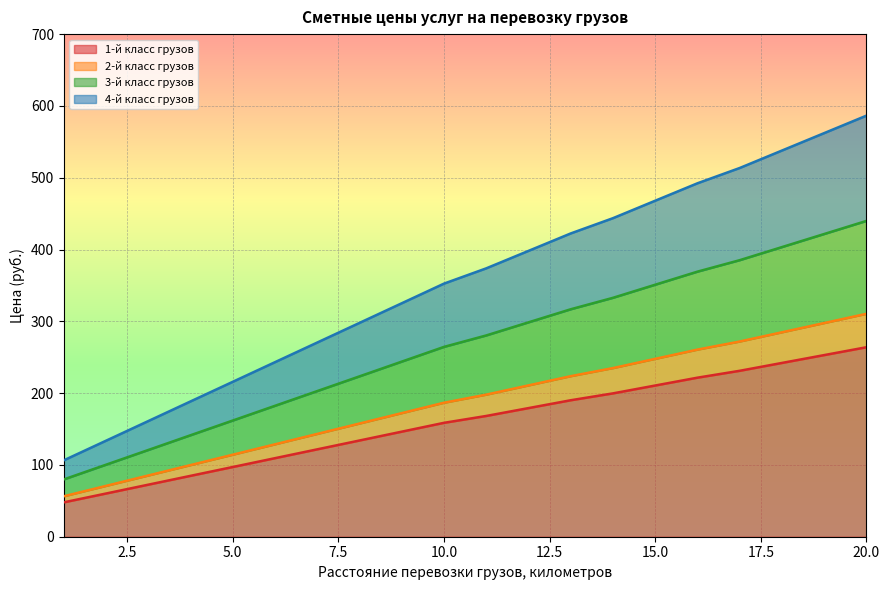

What is the minimum value for 2-й класс грузов?

56.3